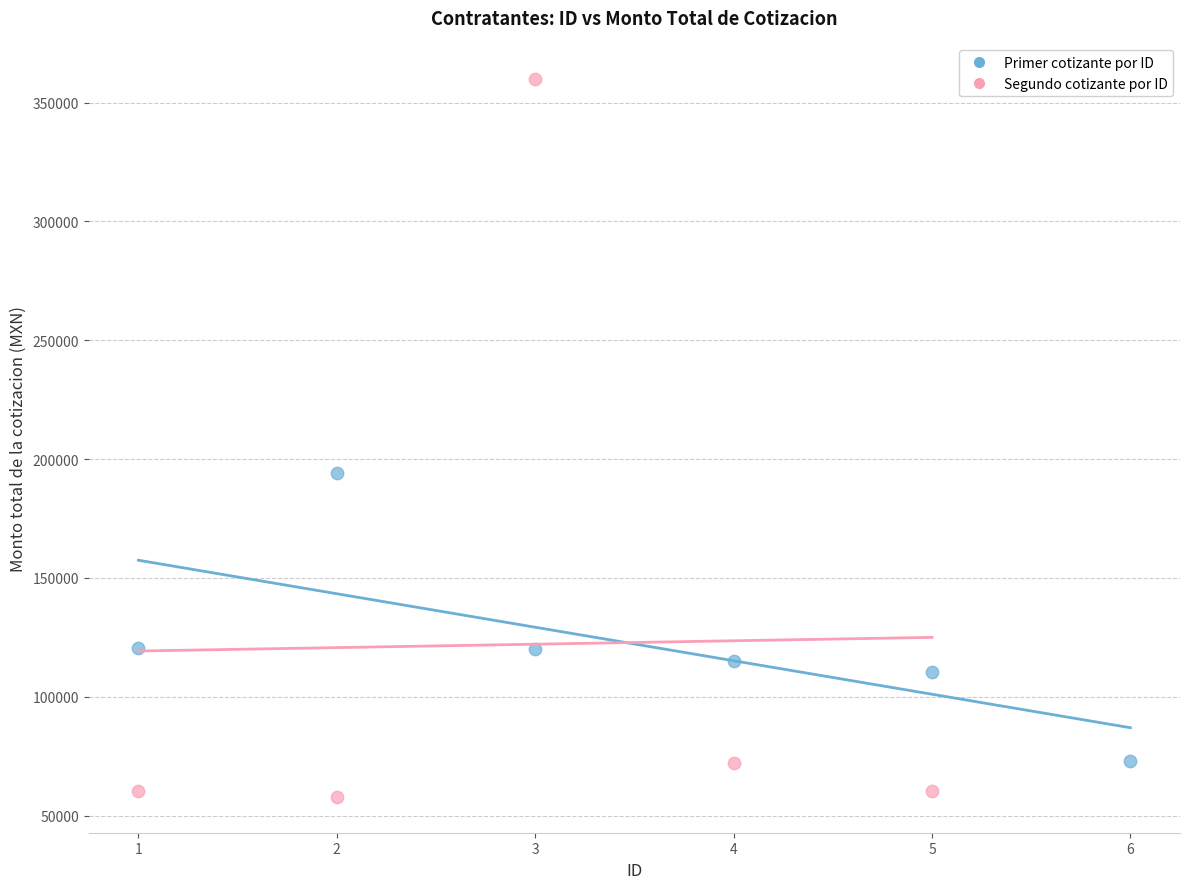

Which series has the widest spread of Y values?

Segundo cotizante por ID